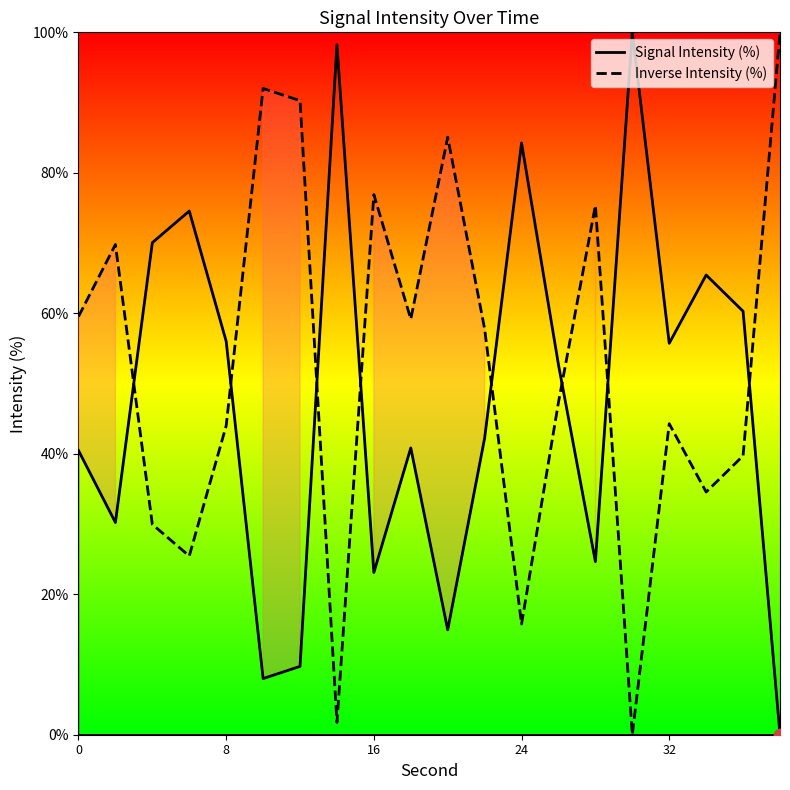

Is the value of Signal Intensity (%) at 17 greater than the value of Inverse Intensity (%) at 5?

No